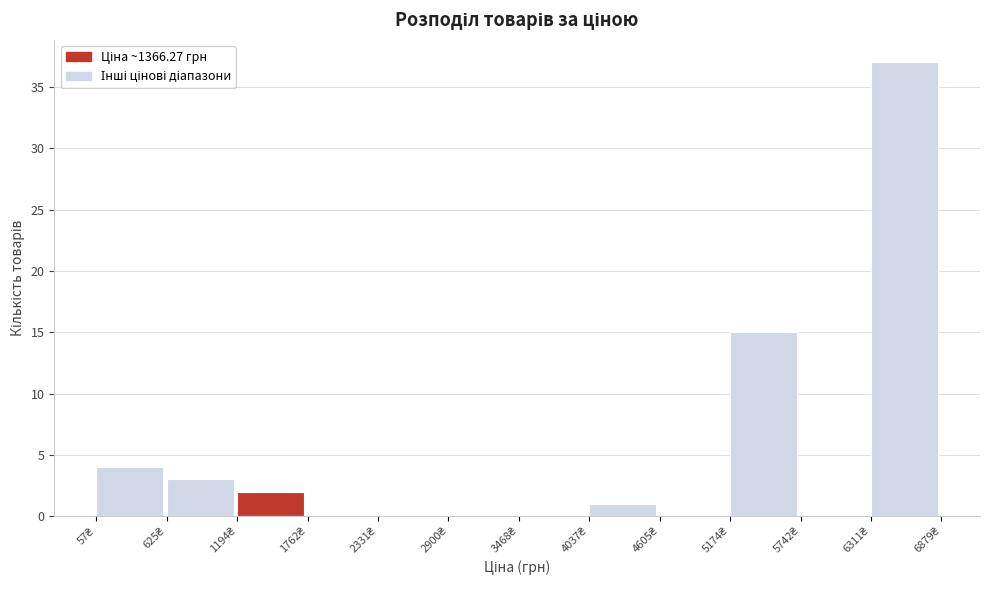

Reading left to right, list every bar in this chart as the range it spans on the x-axis followed by its height. Neither the bar edges nor the heights are printed on the chart, so give them approximately, as read against the axes.

100 to 600: 4
600 to 1200: 3
1200 to 1800: 2
1800 to 2300: 0
2300 to 2900: 0
2900 to 3500: 0
3500 to 4000: 0
4000 to 4600: 1
4600 to 5200: 0
5200 to 5700: 15
5700 to 6300: 0
6300 to 6900: 37